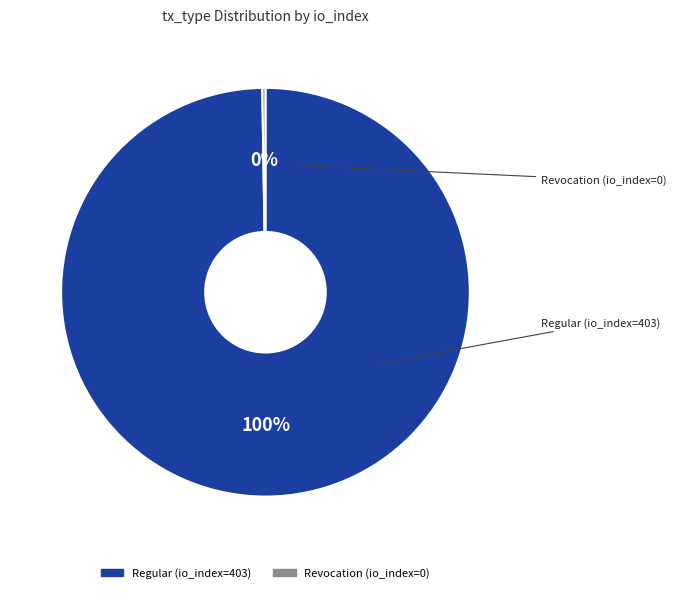

Which category has the biggest portion of the pie?

Regular (io_index=403)